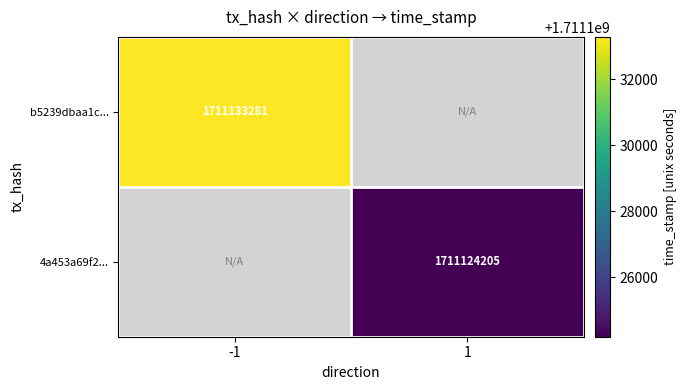

How many data points does each series have?

2